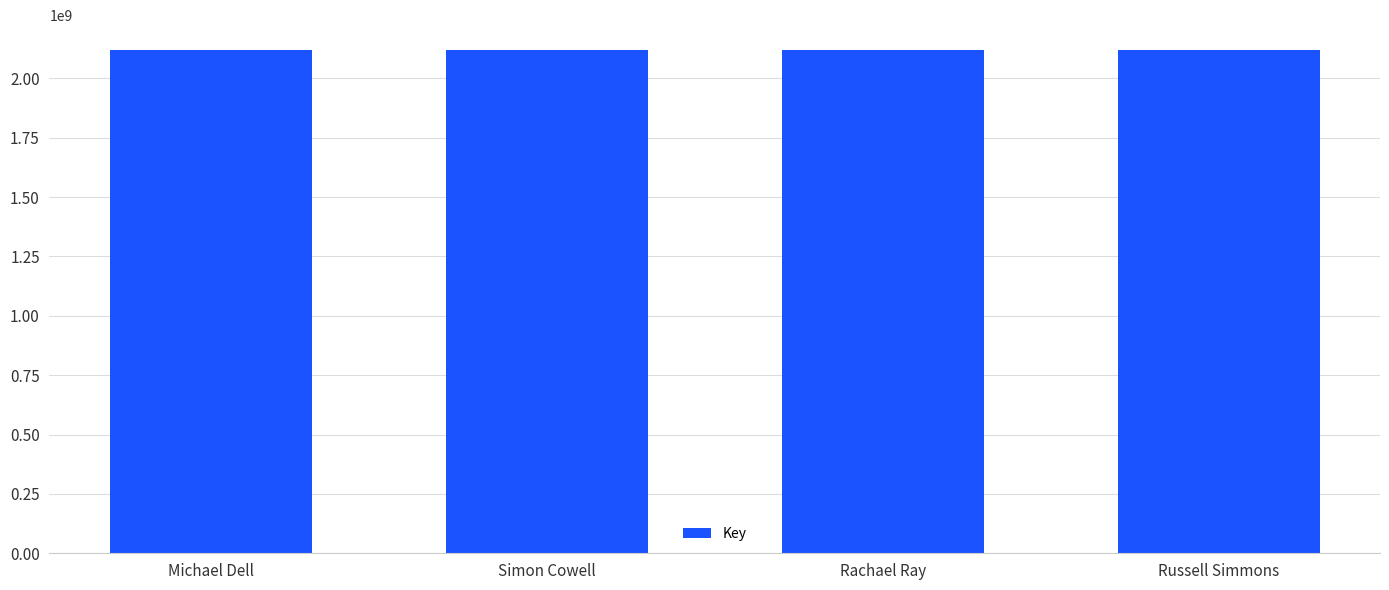

What is the greatest value displayed?

2117891827